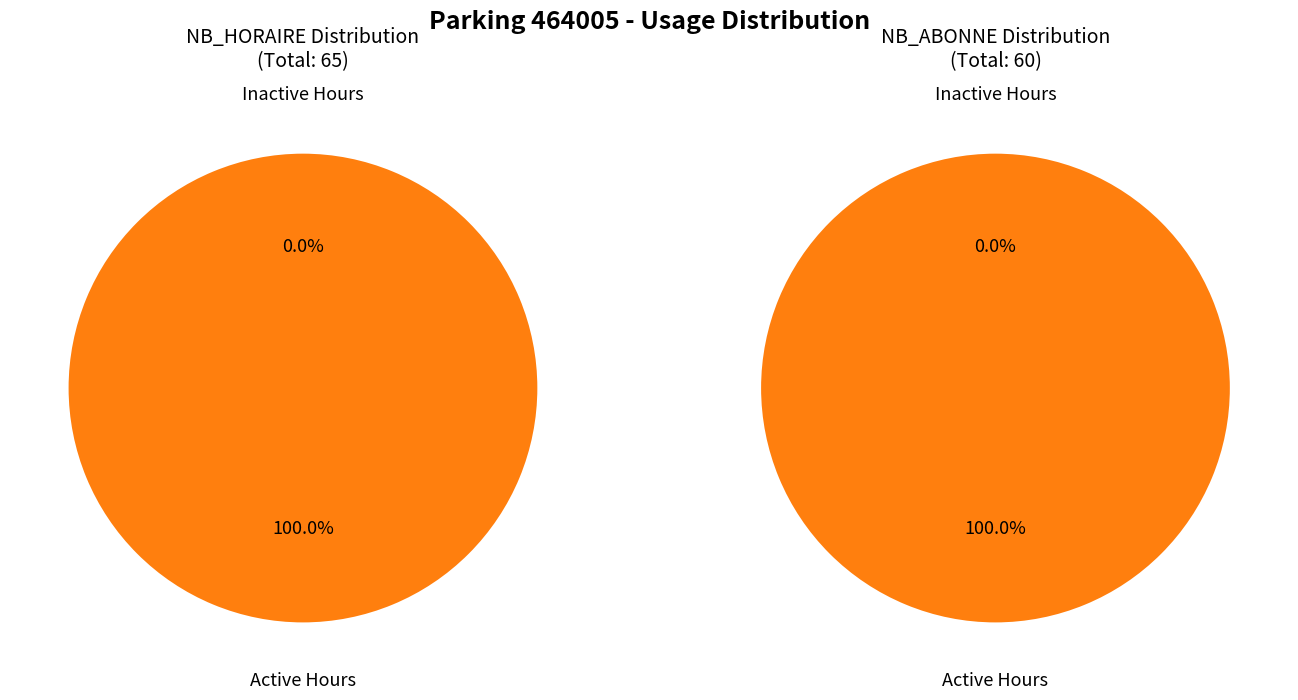

Which series changed the most between 2 and 14?

NB_HORAIRE